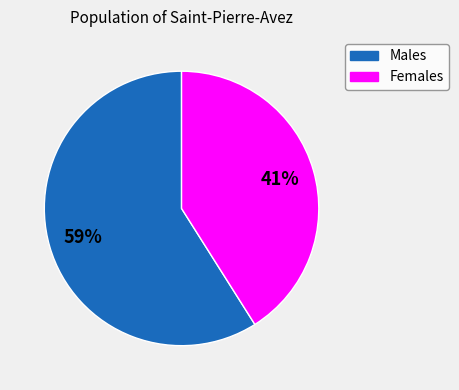

Is there a majority slice in this chart?

Yes